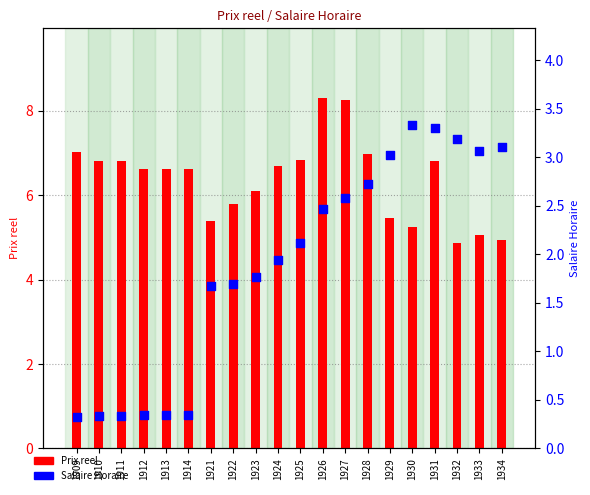

At which category is the sum across all series the highest?

1927